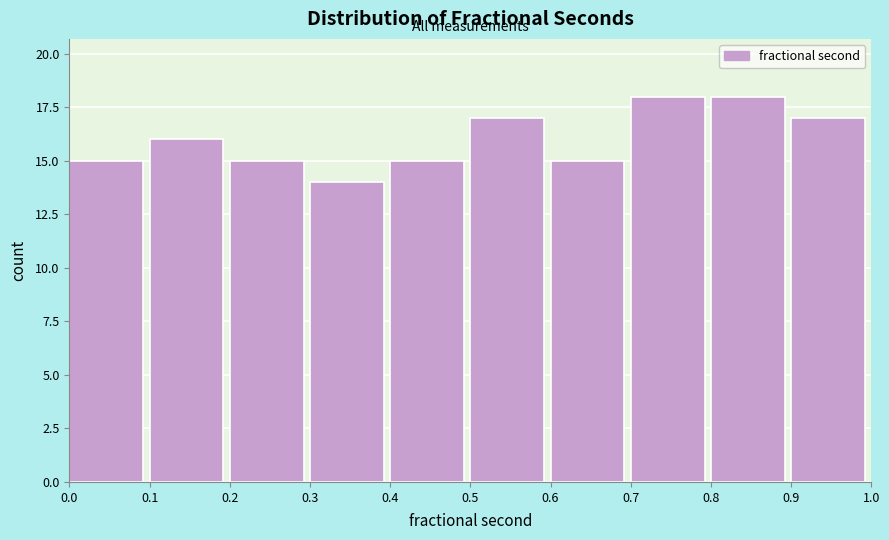

Reading right to left, transcribe all the data shown in this chart.

0.9=17	0.8=18	0.7=18	0.6=15	0.5=17	0.4=15	0.3=14	0.2=15	0.1=16	0.0=15